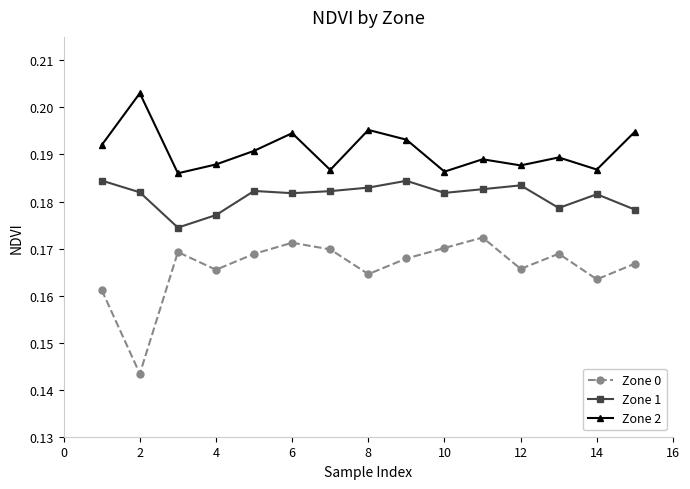

Which series has the largest range (max minus min)?

Zone 0